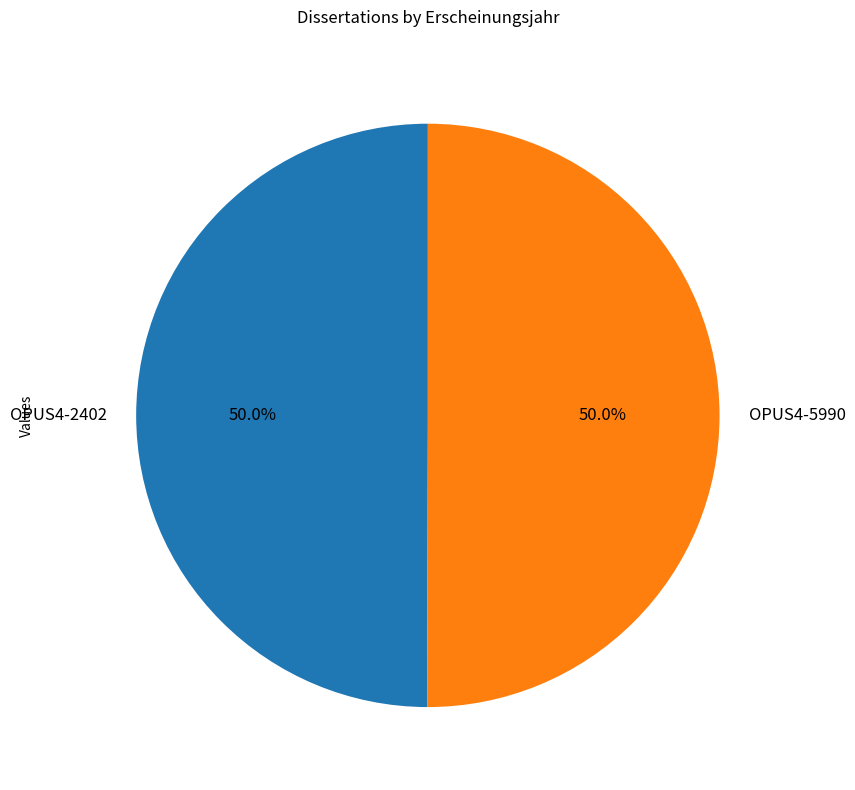

Combined, what portion of the pie is OPUS4-2402 and OPUS4-5990?

100.0%